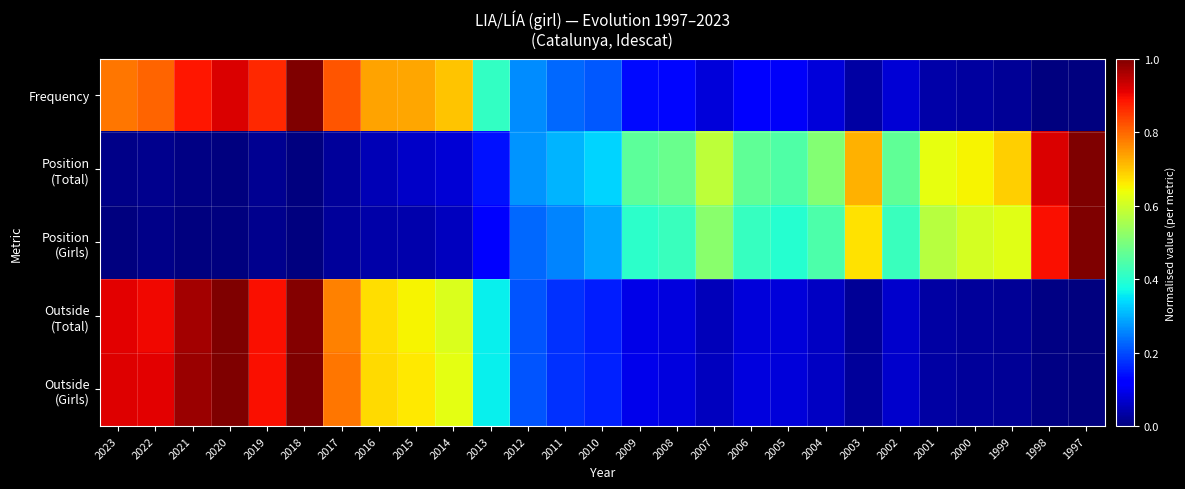

How many series are shown in this chart?

5